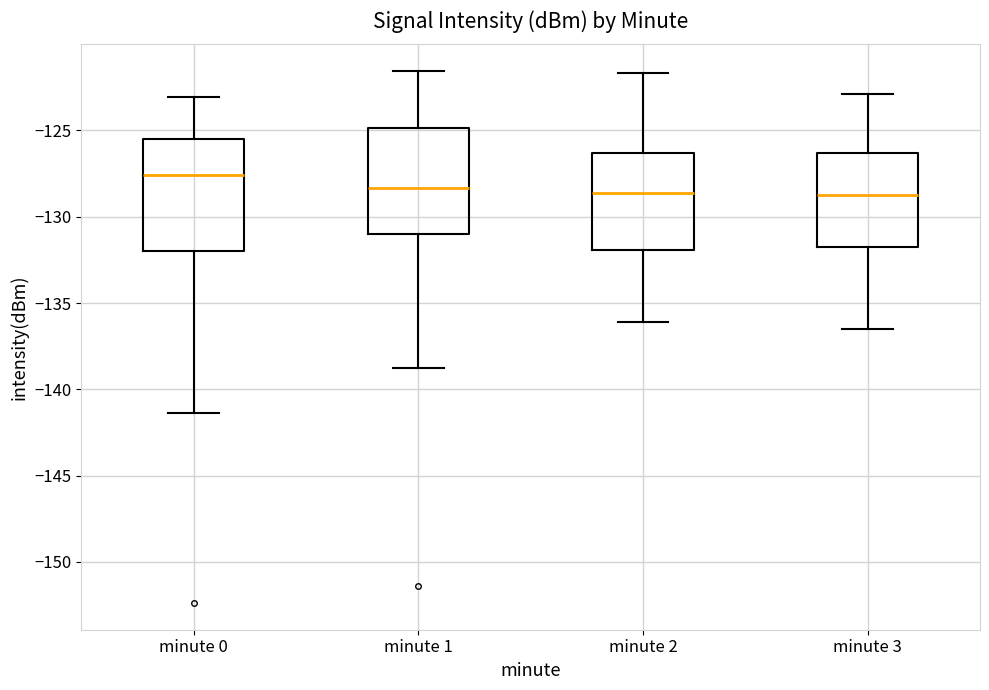

Where does the lower whisker of the box for minute 0 end on the y-axis? The values are not printed on the chart, so give them approximately, as read against the axis.

-141.5